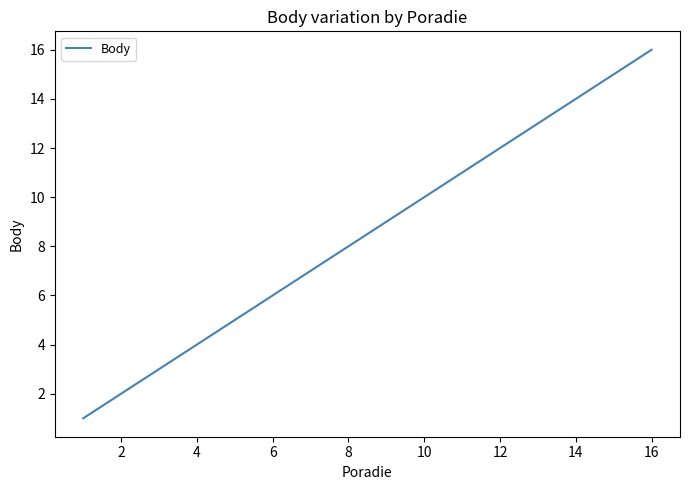

True or false: there are more than 0 points higher than both neighbors.

False